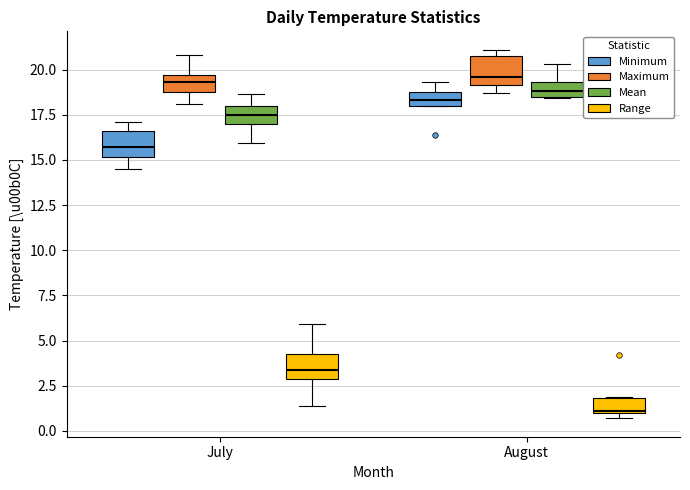

Where does the upper whisker of the box for August (Mean) end on the y-axis? The values are not printed on the chart, so give them approximately, as read against the axis.

20.5